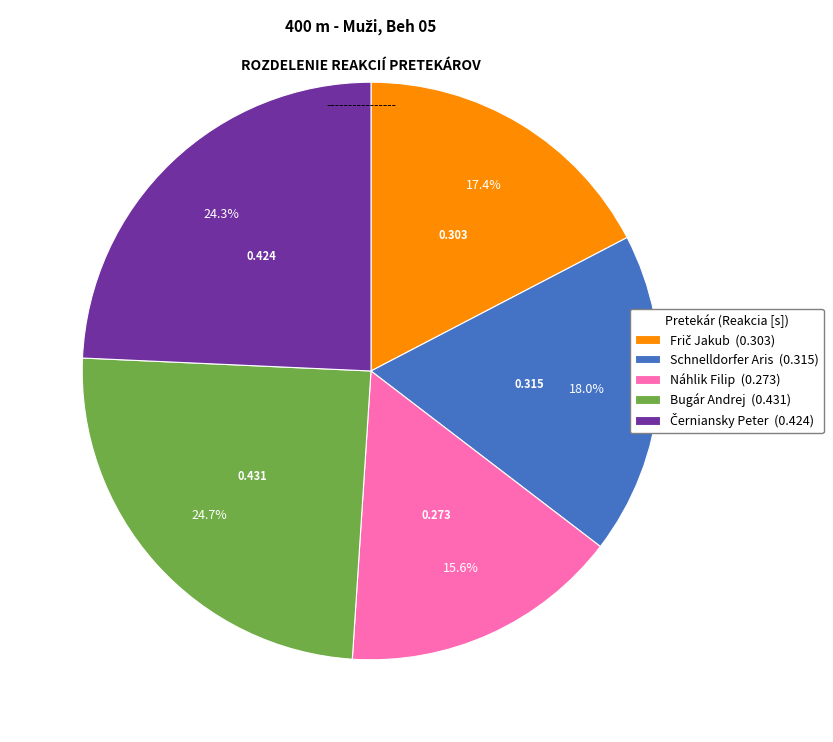

Does Schnelldorfer Aris (0.315) represent more than half of the total?

No